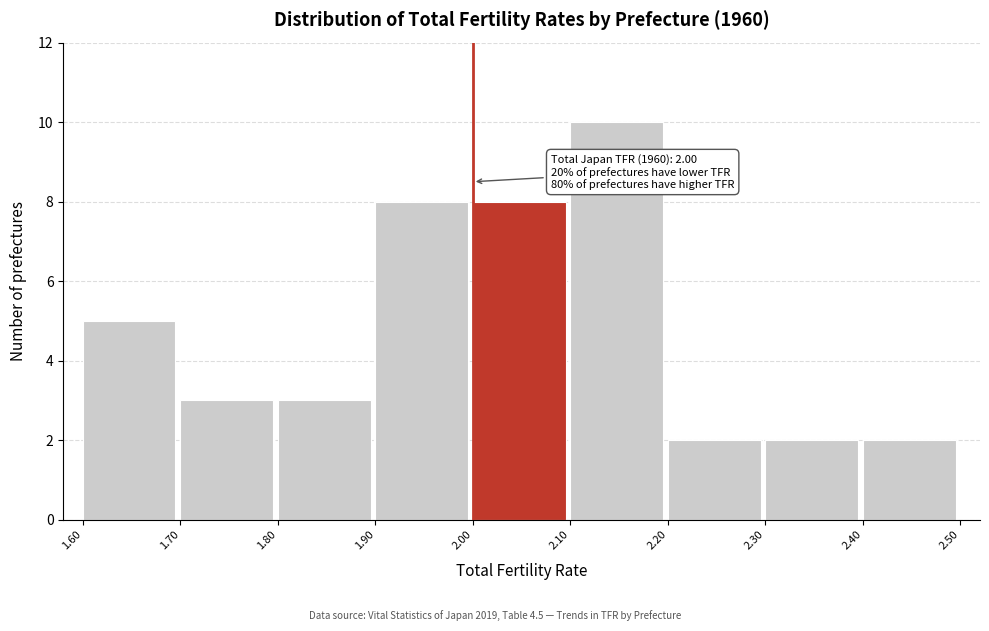

Over which range of the x-axis is the bar tallest?

2.10 to 2.20